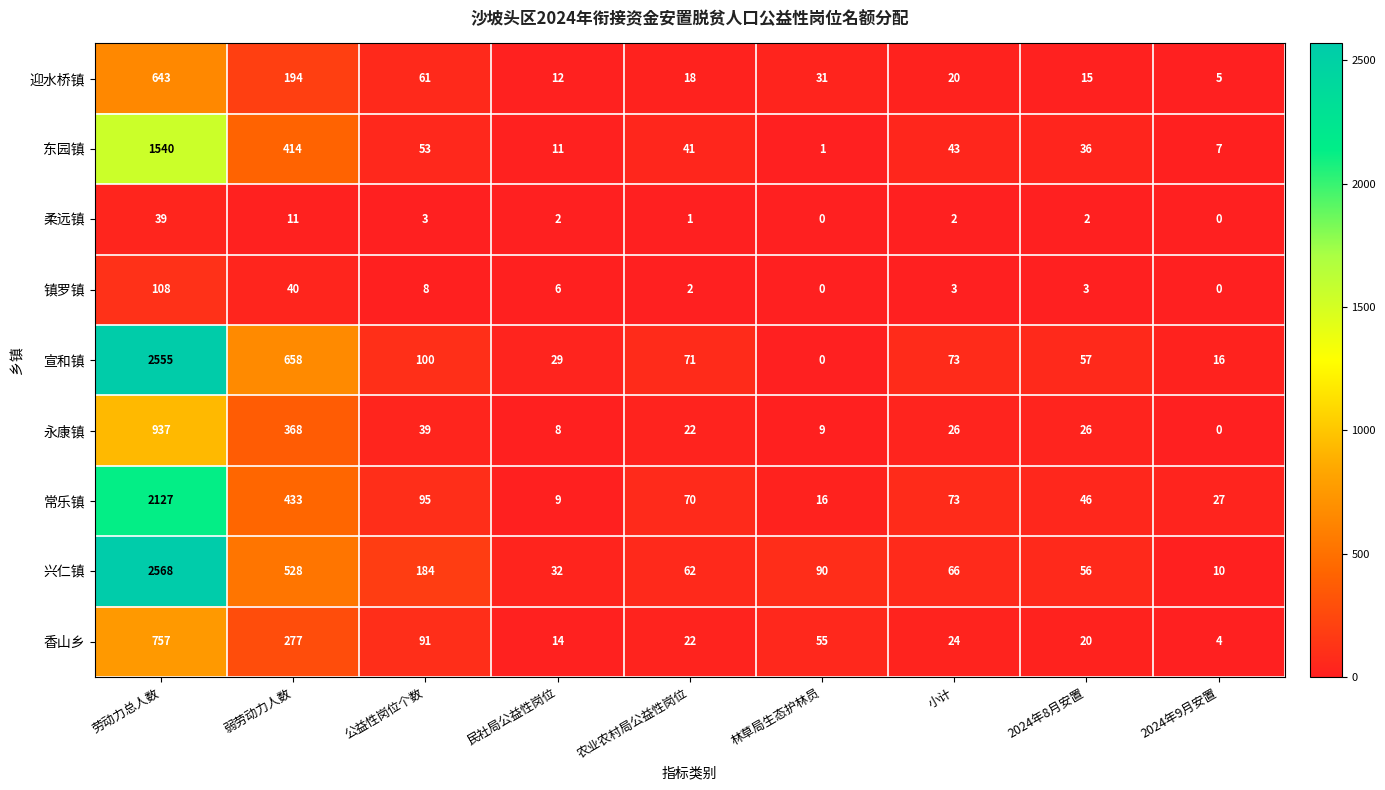

What is the spread (max minus min) of values at 2024年9月安置?

27